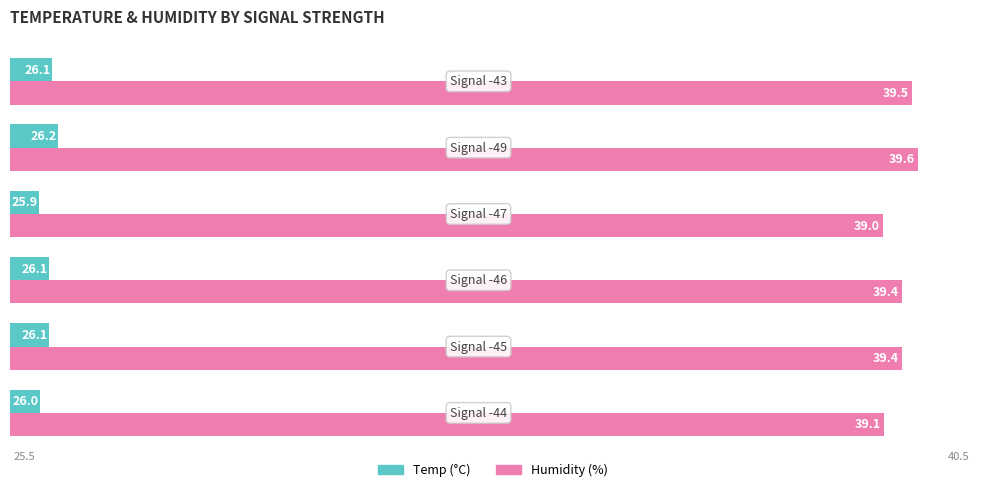

Rank the series by their maximum value, from lowest to highest.

Temp (°C), Humidity (%)